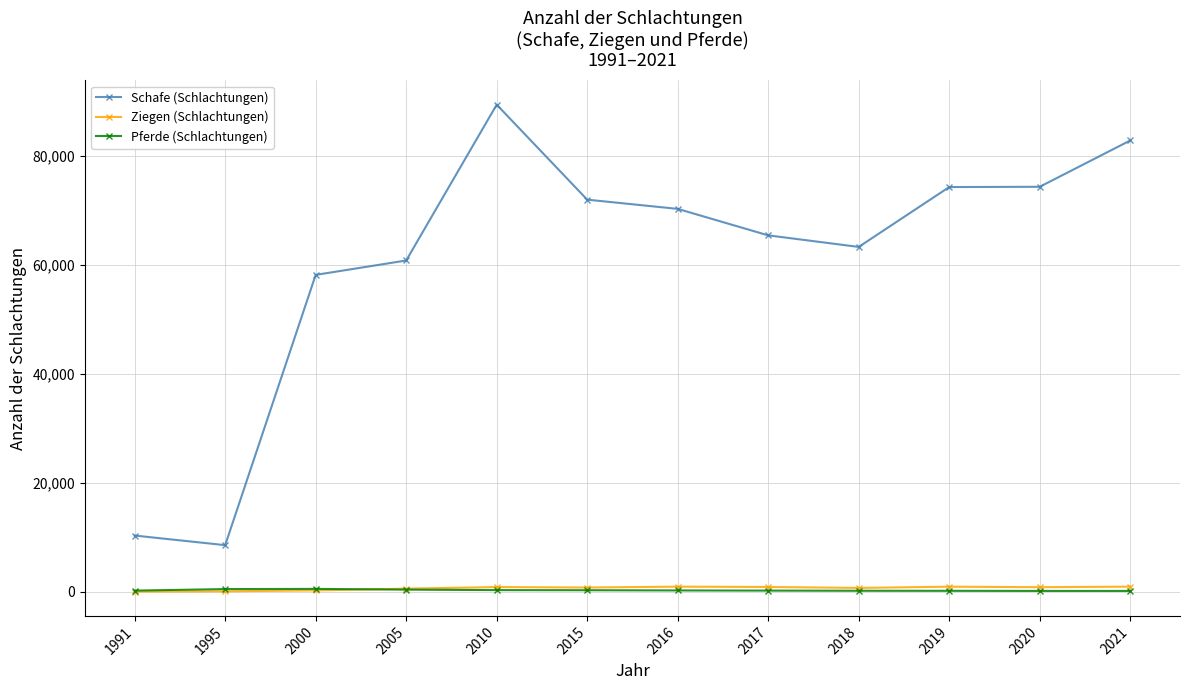

Which series has the largest total across all categories?

Schafe (Schlachtungen)